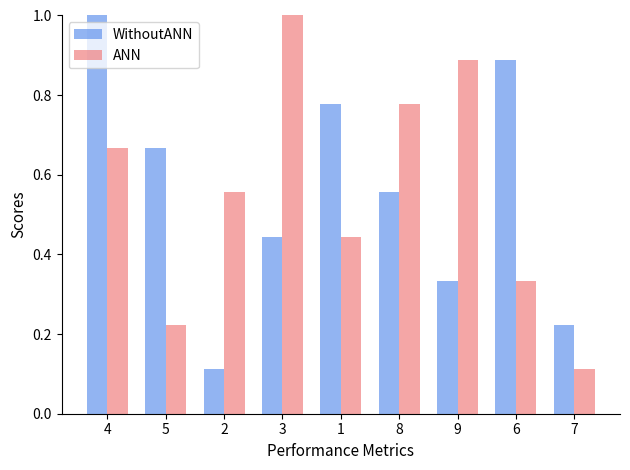

Between 3 and 6, which series saw the biggest shift?

ANN